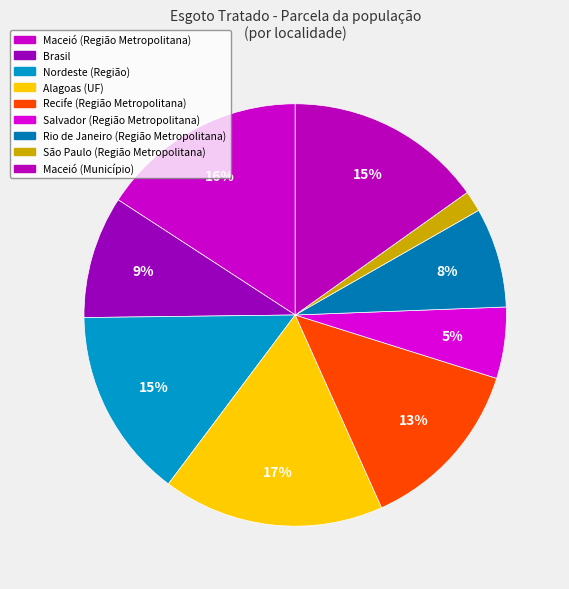

The Maceió (Região Metropolitana) slice represents 5% of the pie. True or false?

False